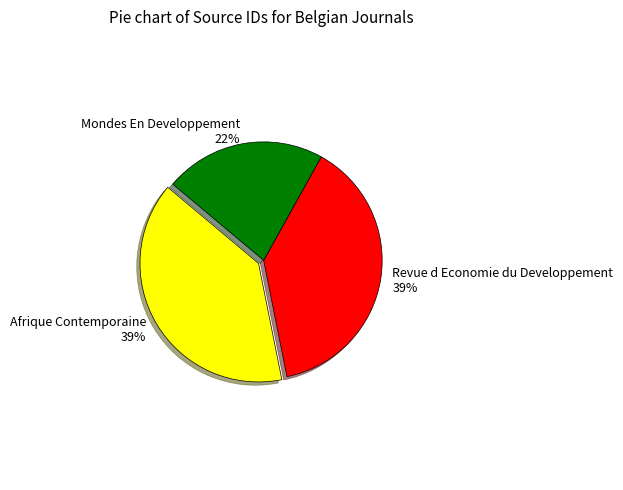

To the nearest percent, what is the difference between the Afrique Contemporaine and Mondes En Developpement slice percentages?

17%